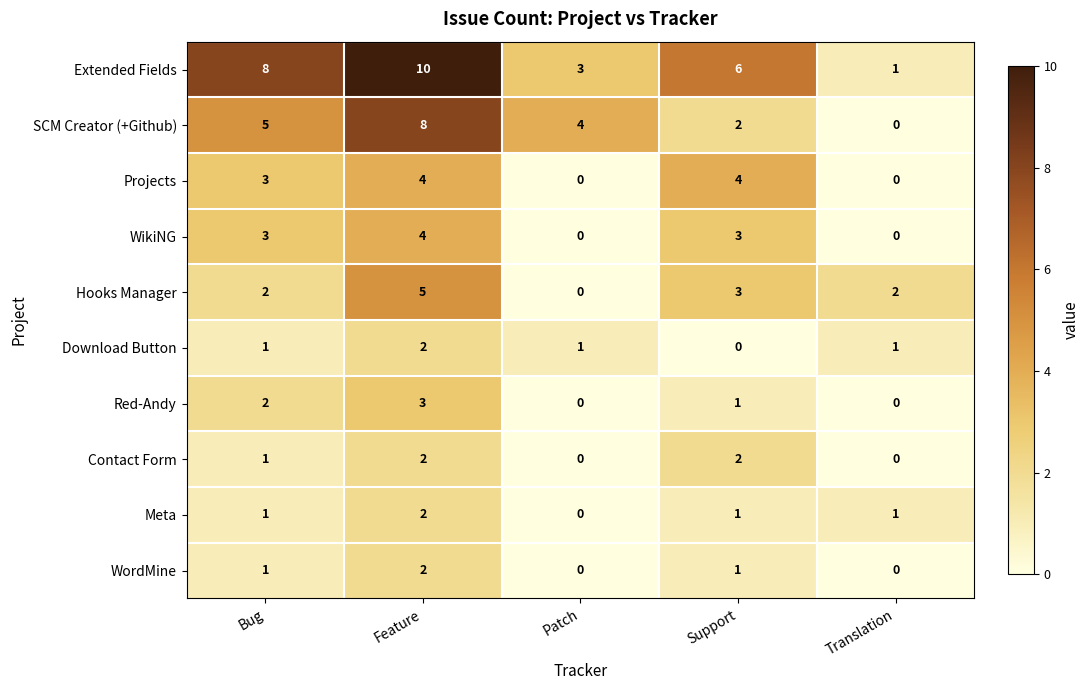

True or false: Download Button has a value of 2 at Patch.

False